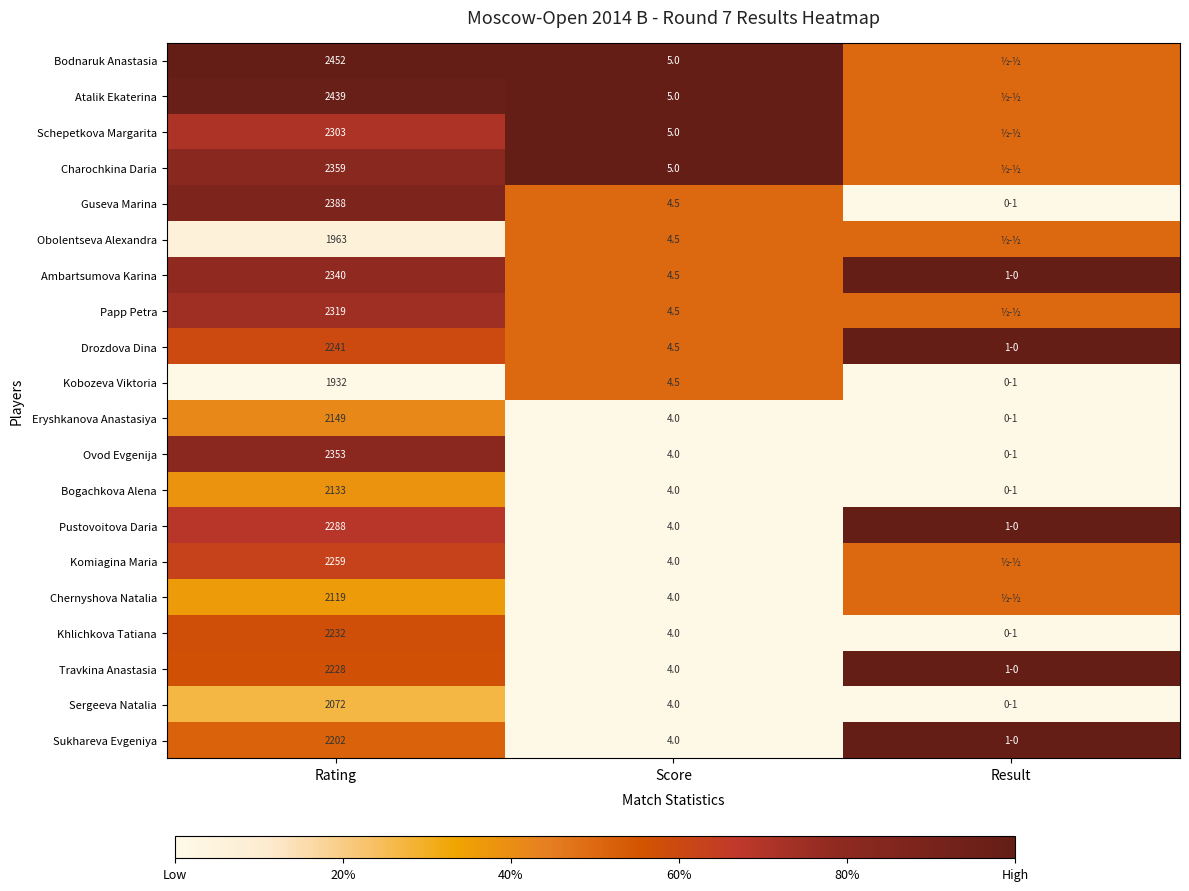

At how many categories does at least one series exceed 0?

3